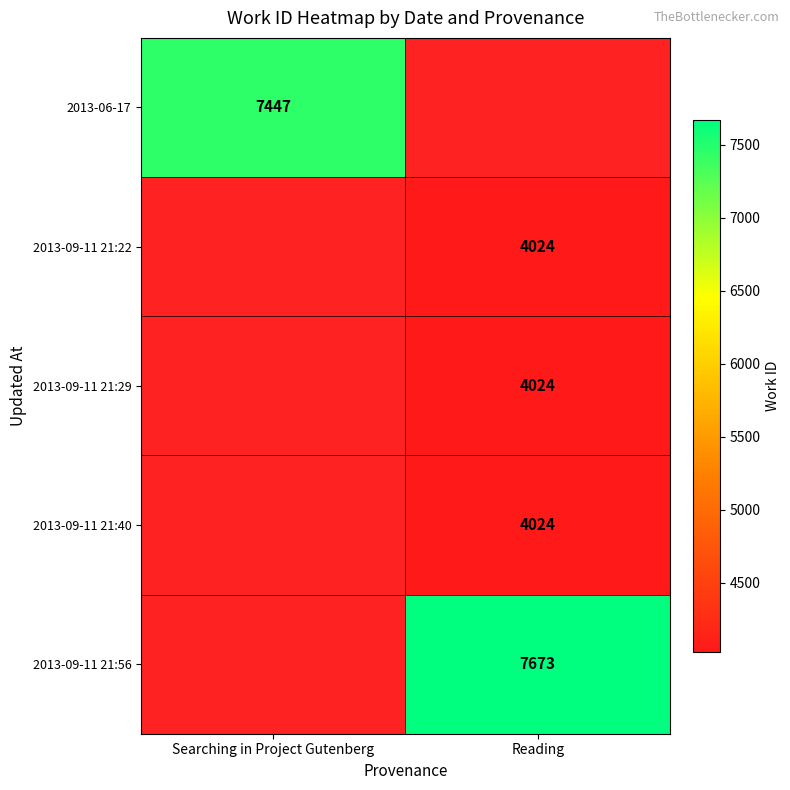

Is it true that 2013-09-11 21:29 equals 2753 at Reading?

False